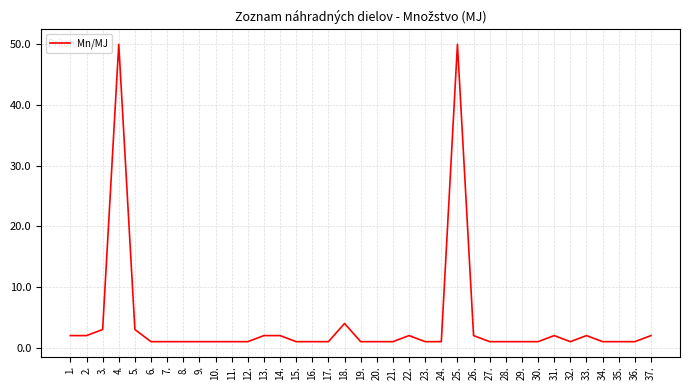

What is the minimum value shown in the chart?

1